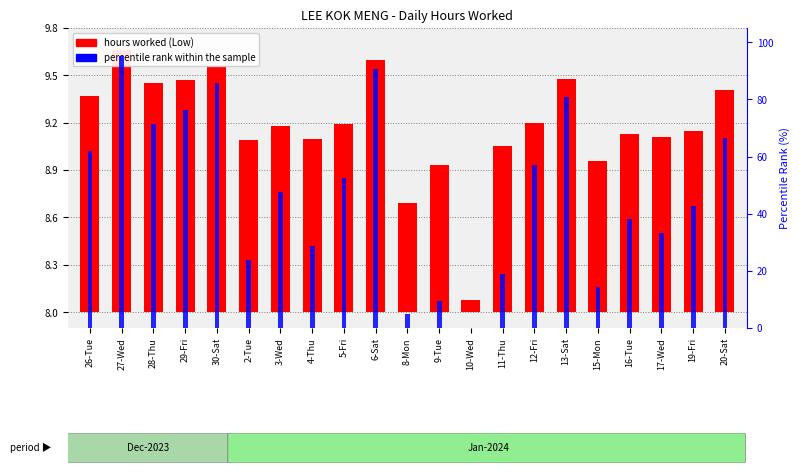

Rank the series at 20-Sat from lowest to highest value.

hours worked (Low), percentile rank within the sample